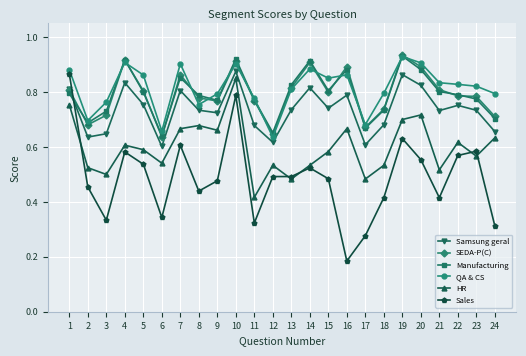

What is the total value across all series at 11?

3.7